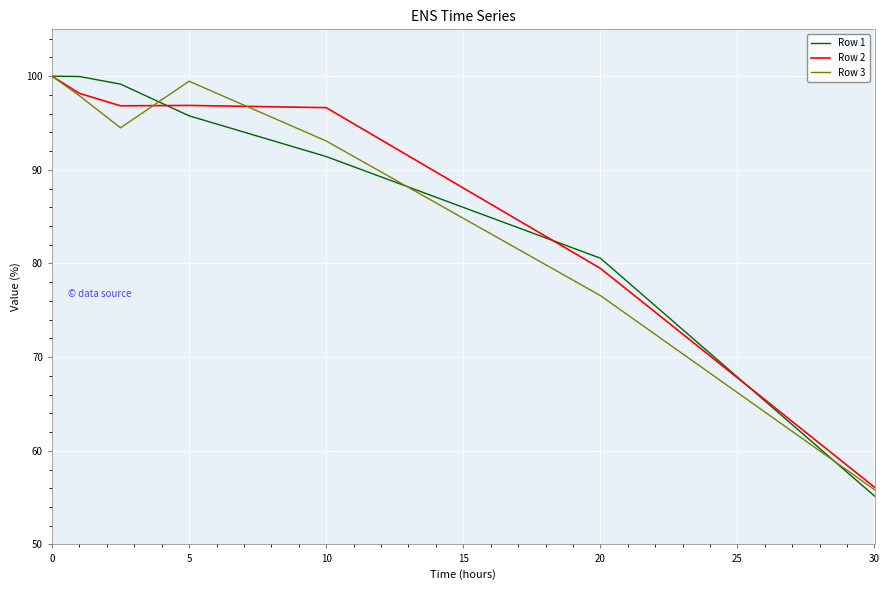

What is the greatest value displayed?

100.0